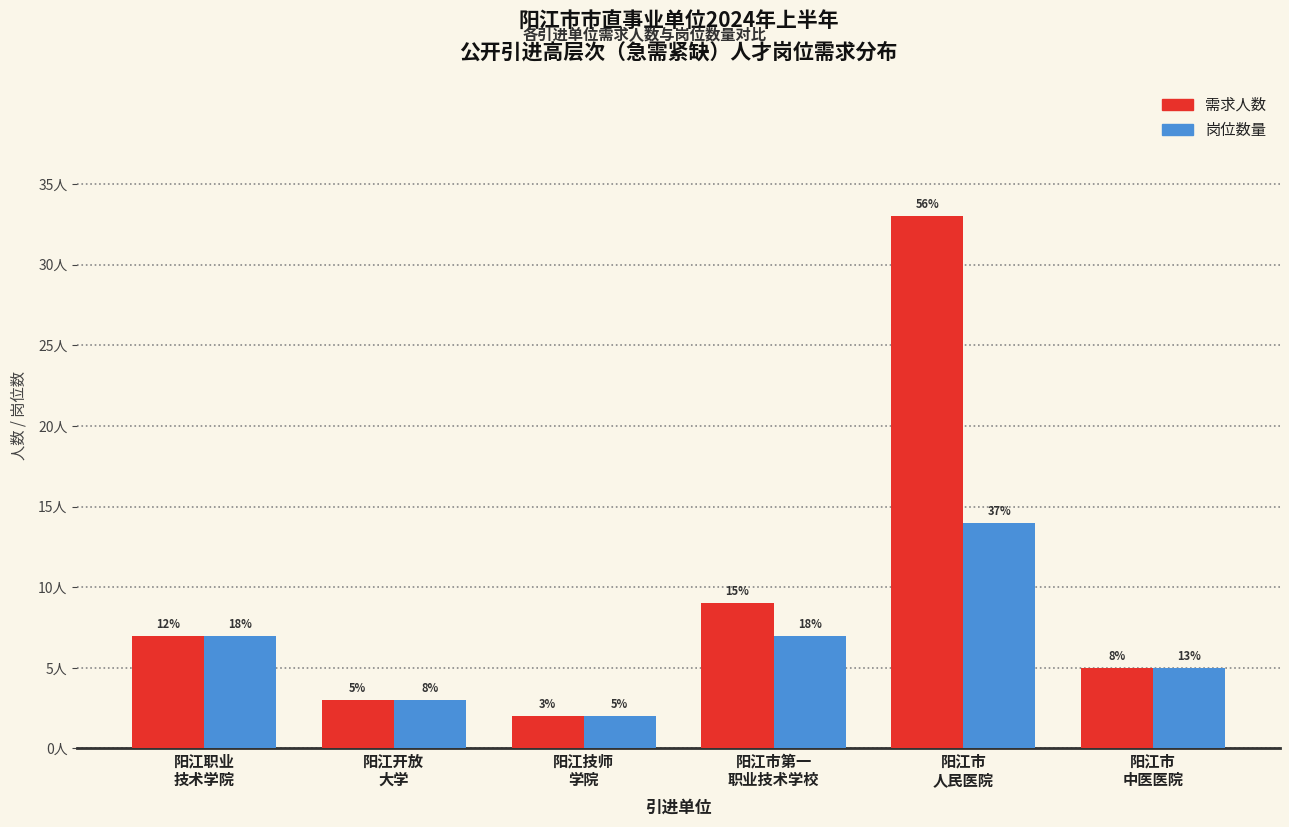

Are the bars horizontal?

No